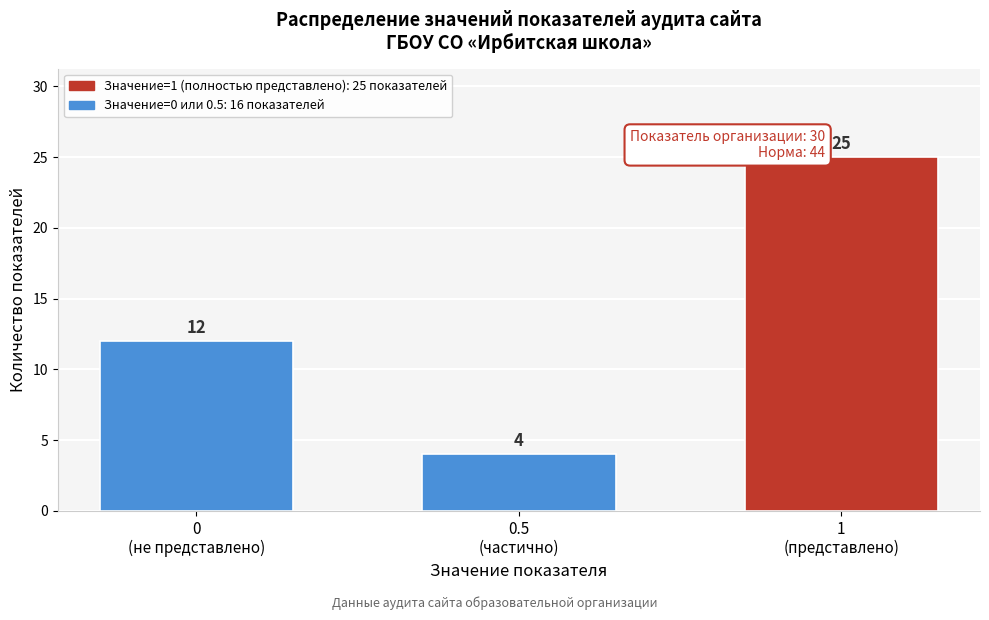

Reading left to right, what are all the values shown in this chart?

12	4	25